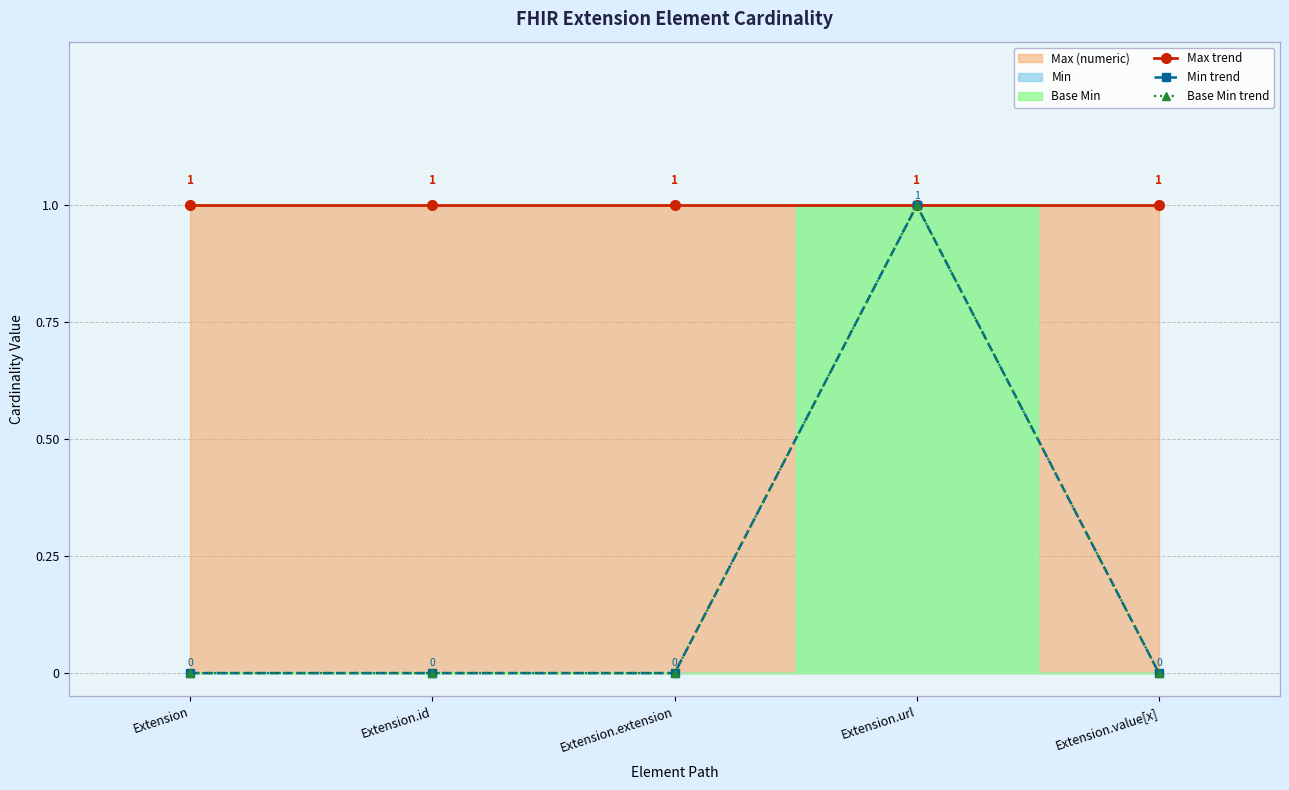

Reading left to right, list all the values displayed in this chart.

Max trend: 1	1	1	1	1
Min trend: 0	0	0	1	0
Base Min trend: 0	0	0	1	0